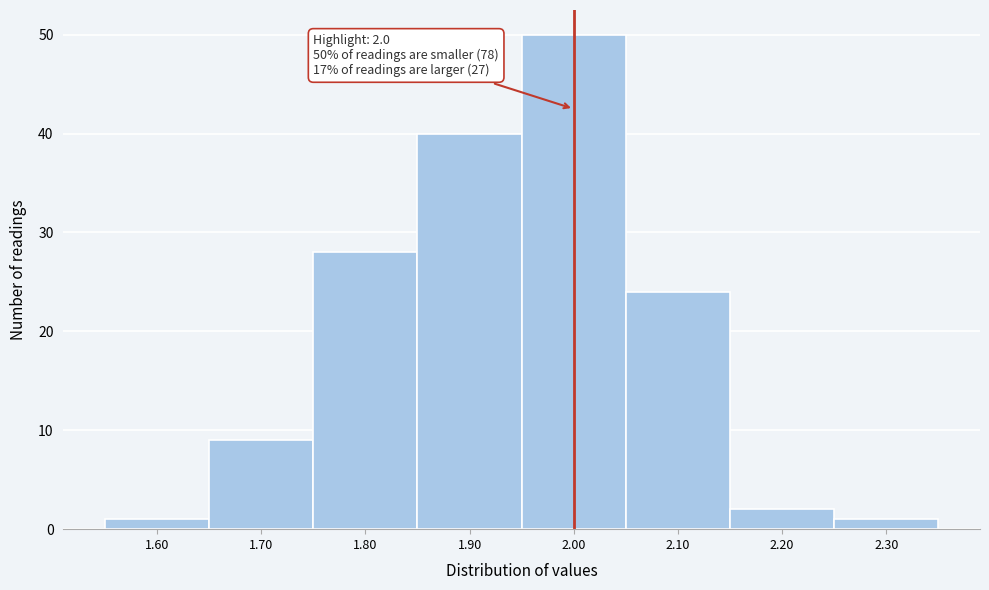

Which range on the x-axis has the tallest bar?

1.95 to 2.05